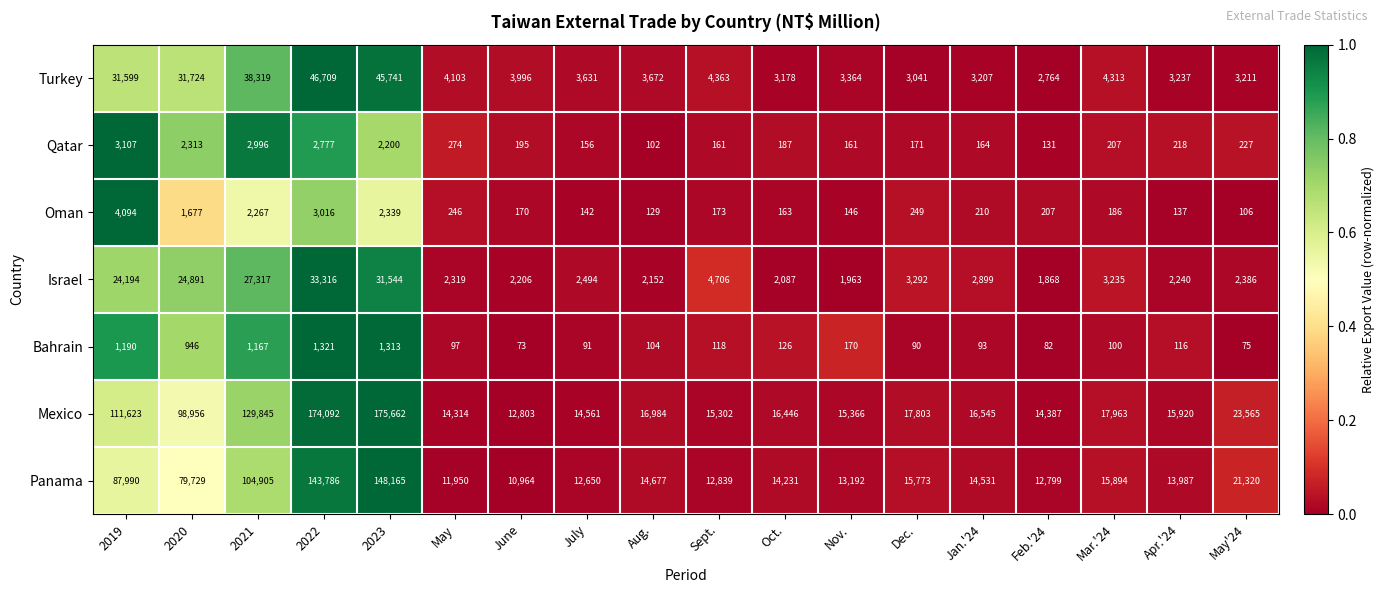

Which series has the largest total across all categories?

Mexico